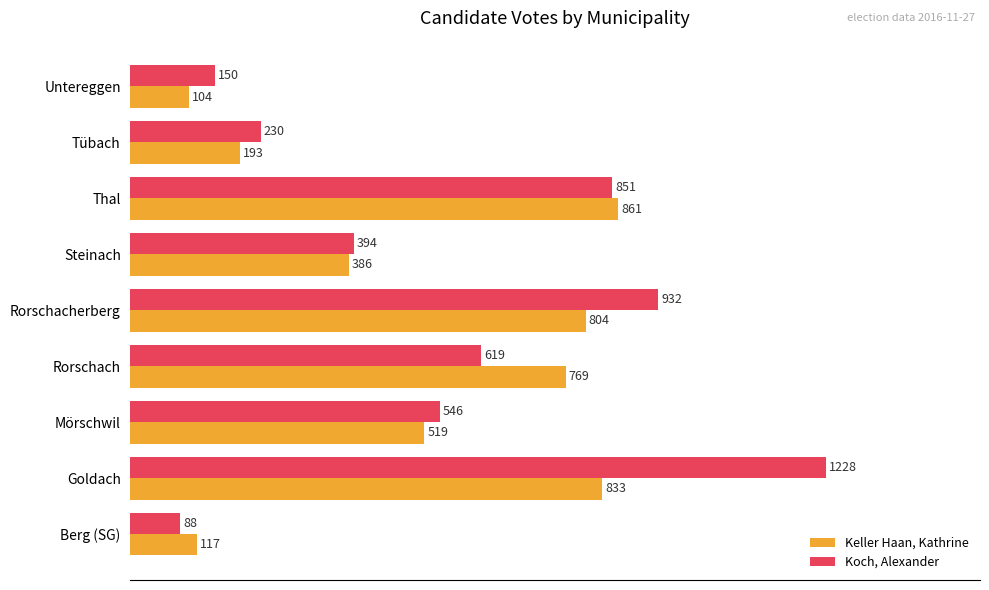

Is the value of Koch, Alexander at Mörschwil greater than the value of Keller Haan, Kathrine at Rorschacherberg?

No